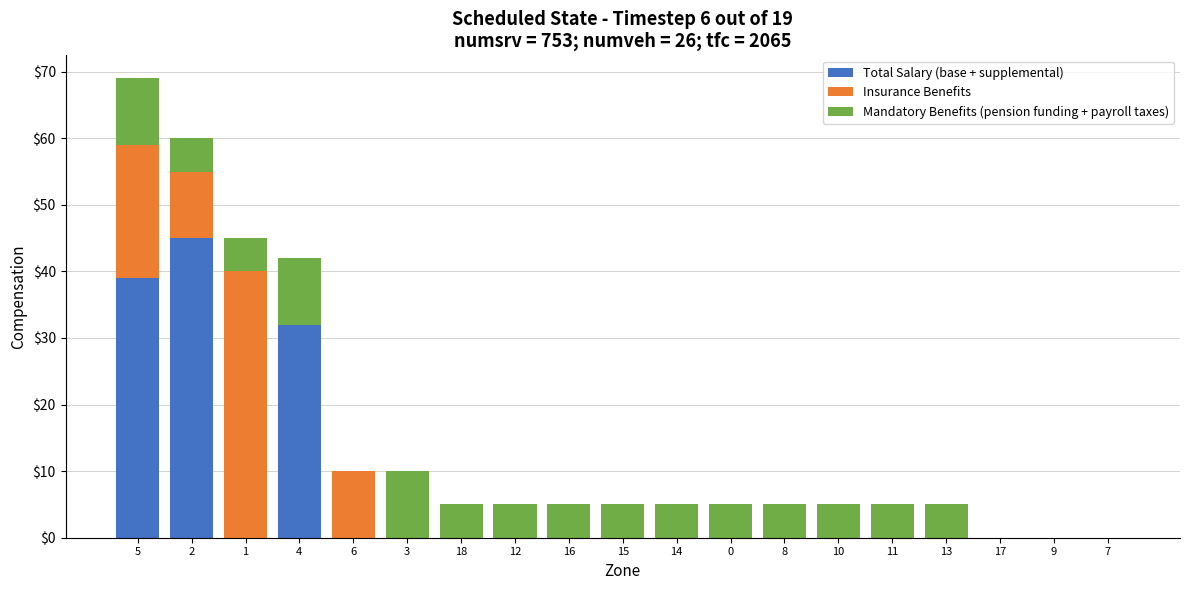

Where is Total Salary (base + supplemental) nearest to the value 22?

4